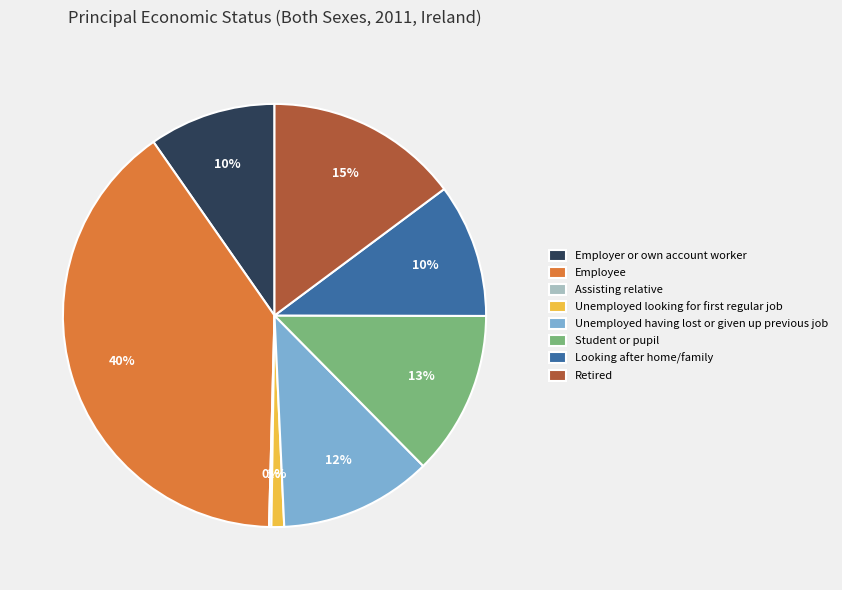

True or false: Student or pupil accounts for 18% of the total.

False